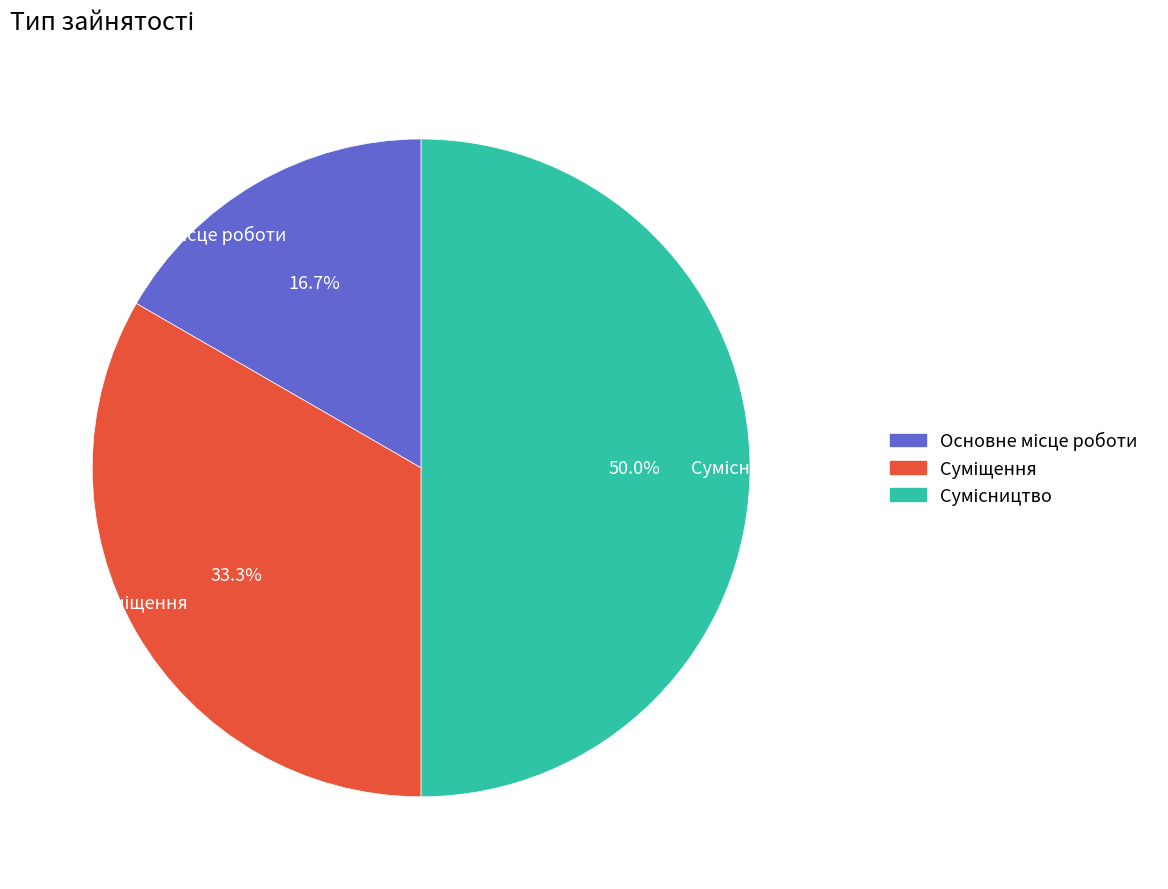

What is the largest slice in the pie chart?

Сумісництво